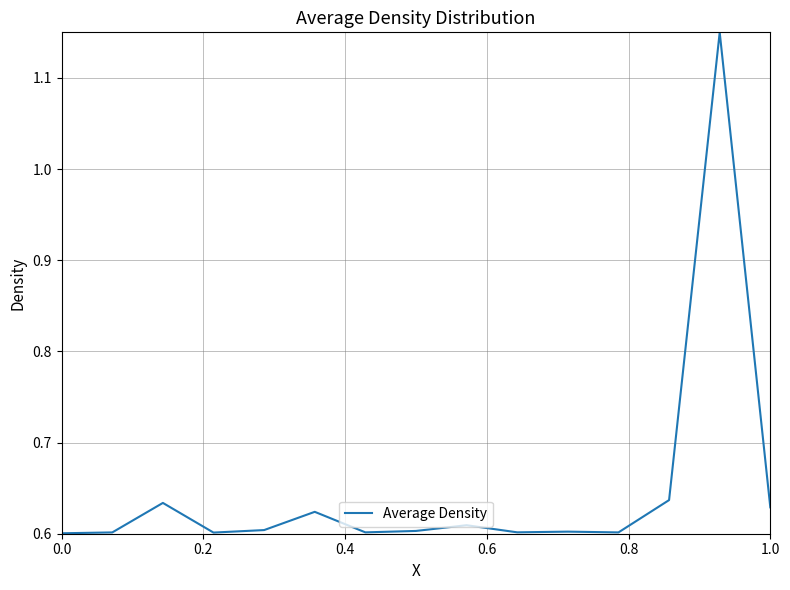

What is the difference between the maximum and minimum values?

0.5